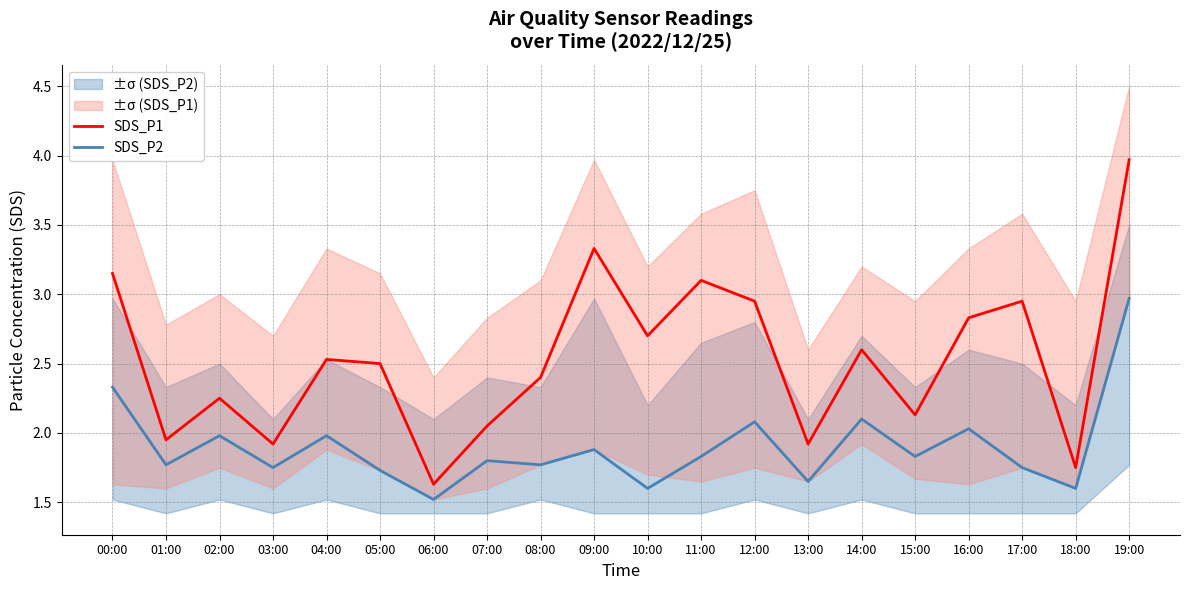

Between 12:00 and 05:00, which is larger?

12:00